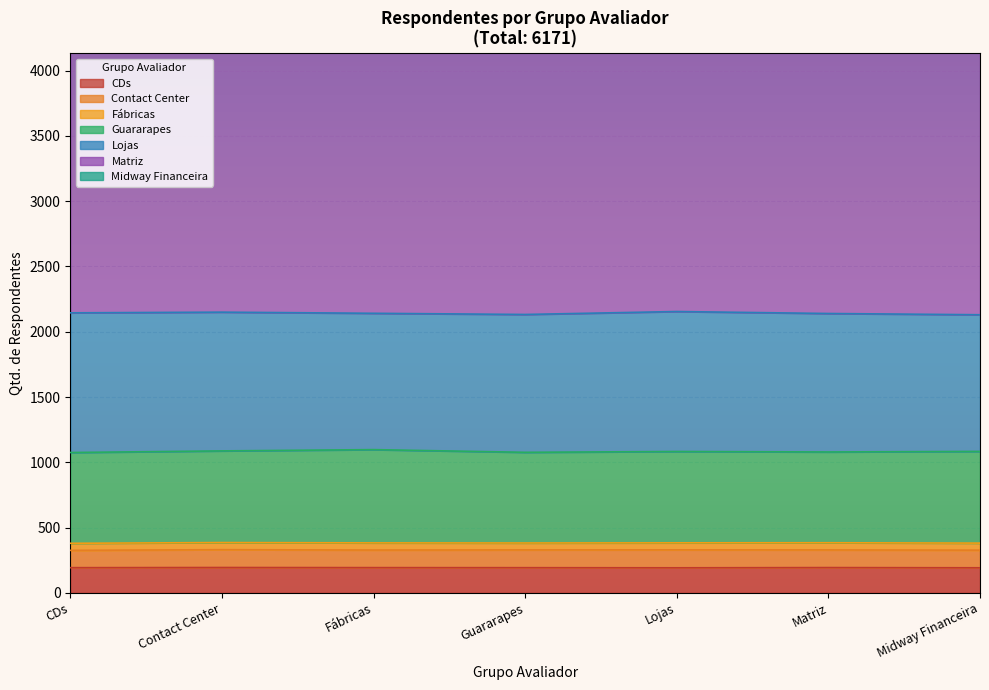

Is it true that CDs equals 345 at 10?

False